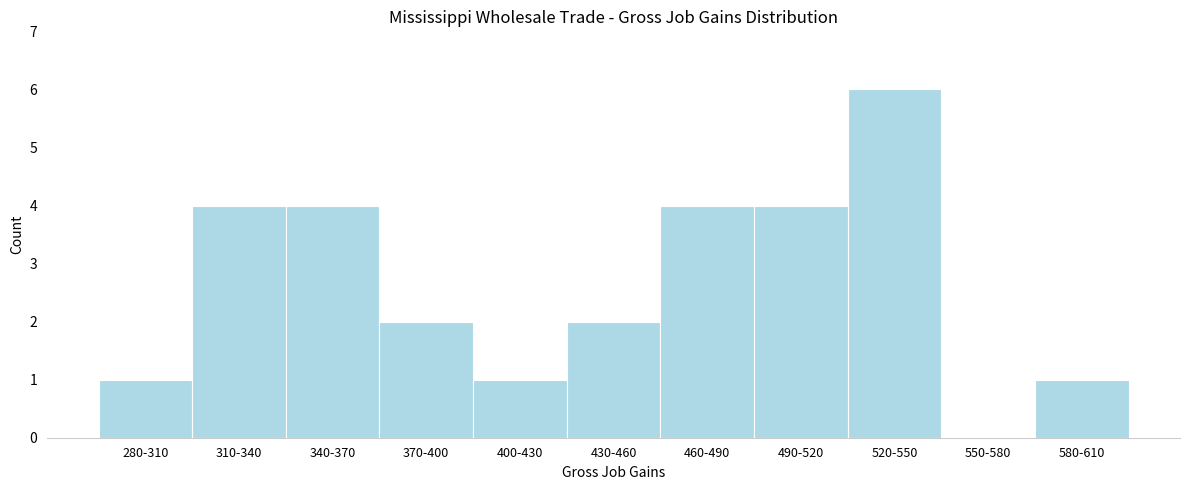

Reading left to right, transcribe all the data shown in this chart.

280-310=1	310-340=4	340-370=4	370-400=2	400-430=1	430-460=2	460-490=4	490-520=4	520-550=6	550-580=0	580-610=1